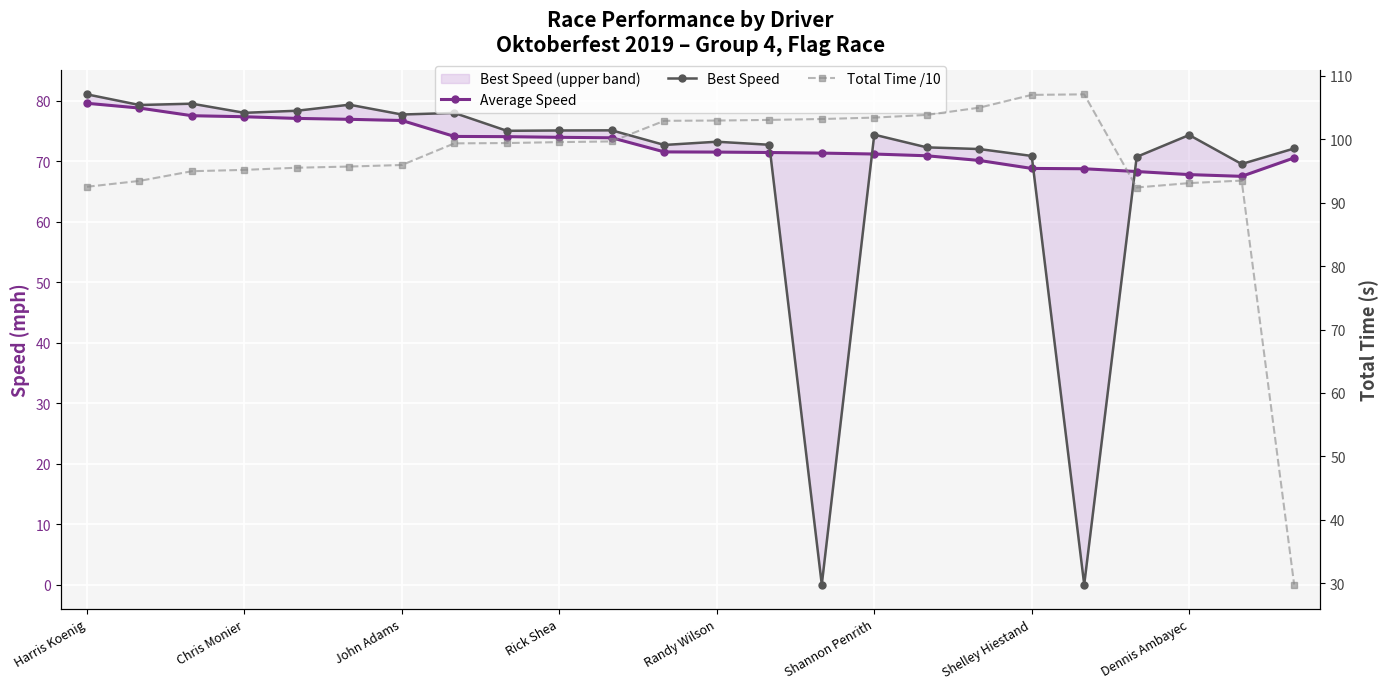

Which series has the widest spread of values?

Best Speed